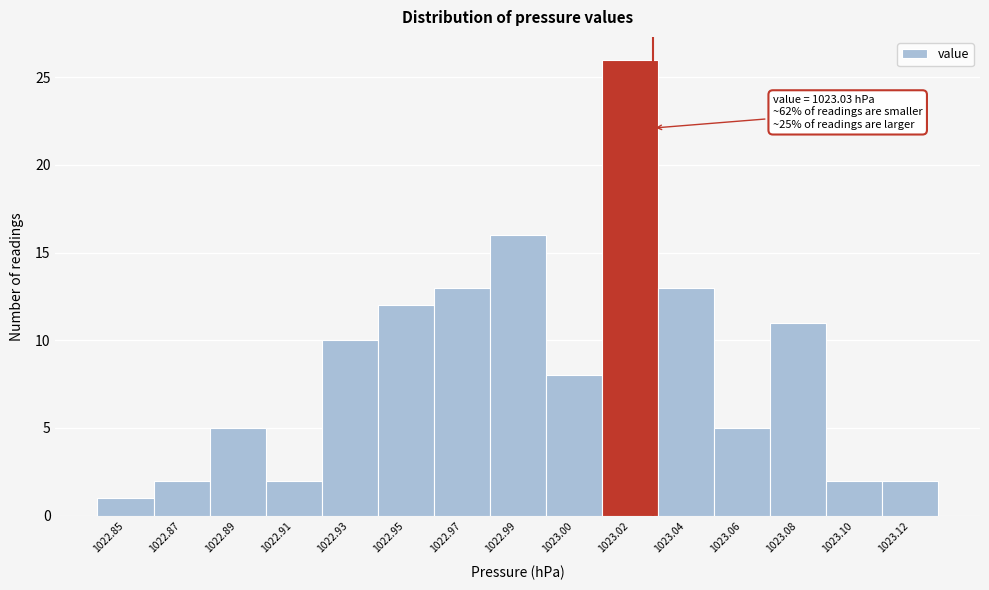

Reading left to right, transcribe all the data shown in this chart.

1	2	5	2	10	12	13	16	8	26	13	5	11	2	2